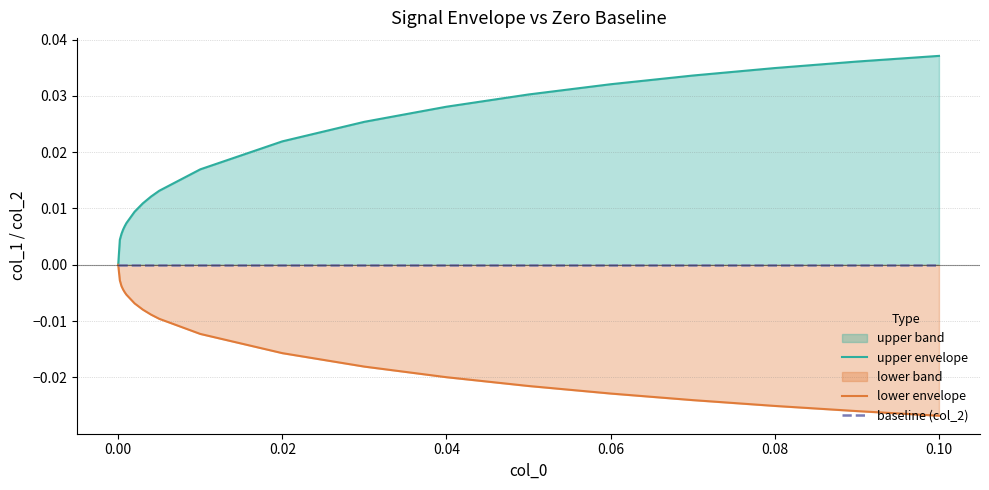

True or false: lower envelope and upper envelope intersect in this chart.

False